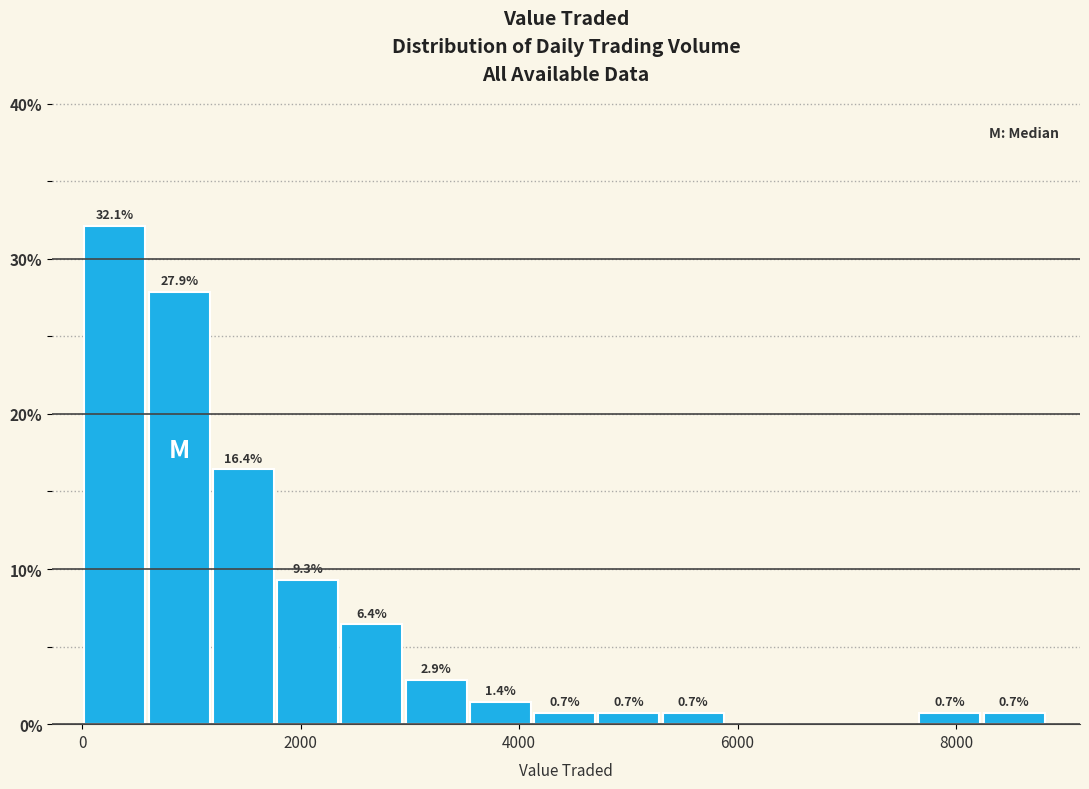

Around what value on the x-axis is the tallest bar? Give the approximate position of its centre, as read against the axis.

400